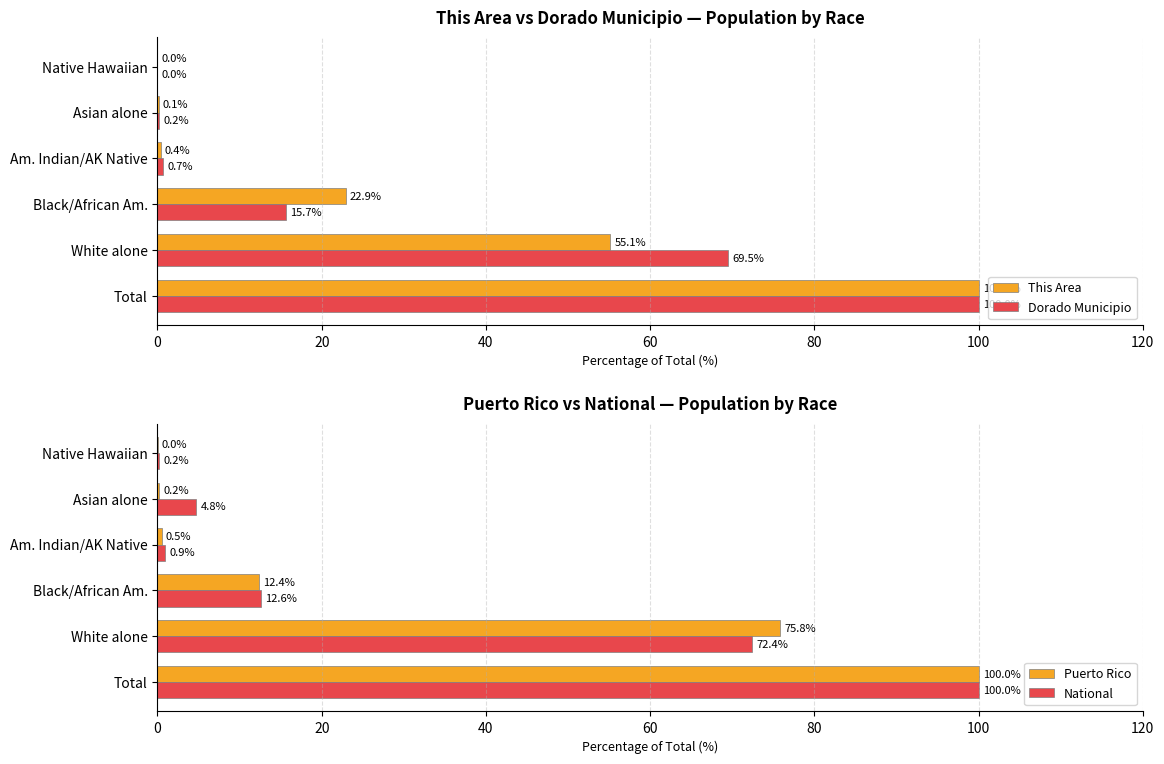

How many bars are there in total?

24